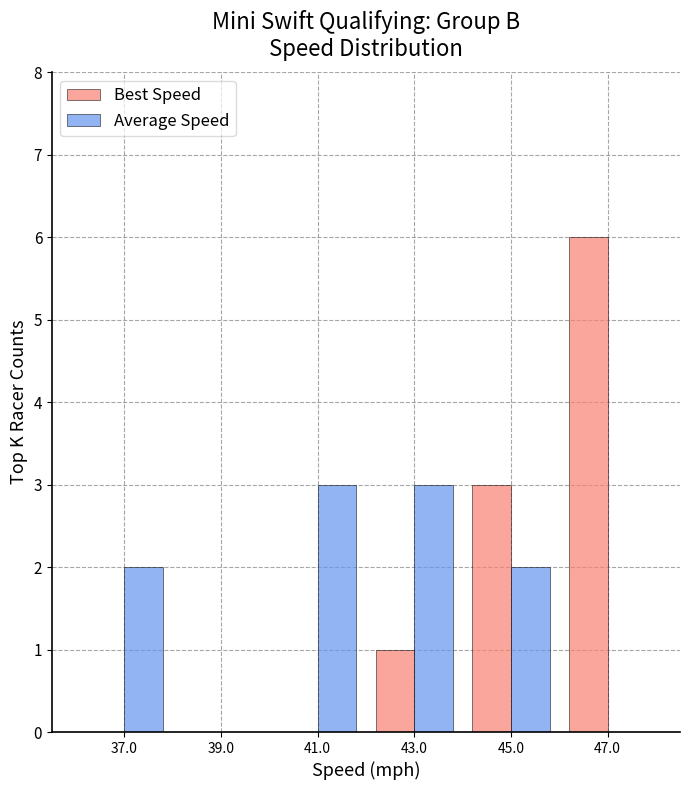

The value of Best Speed at 45.0 is 5. True or false?

False